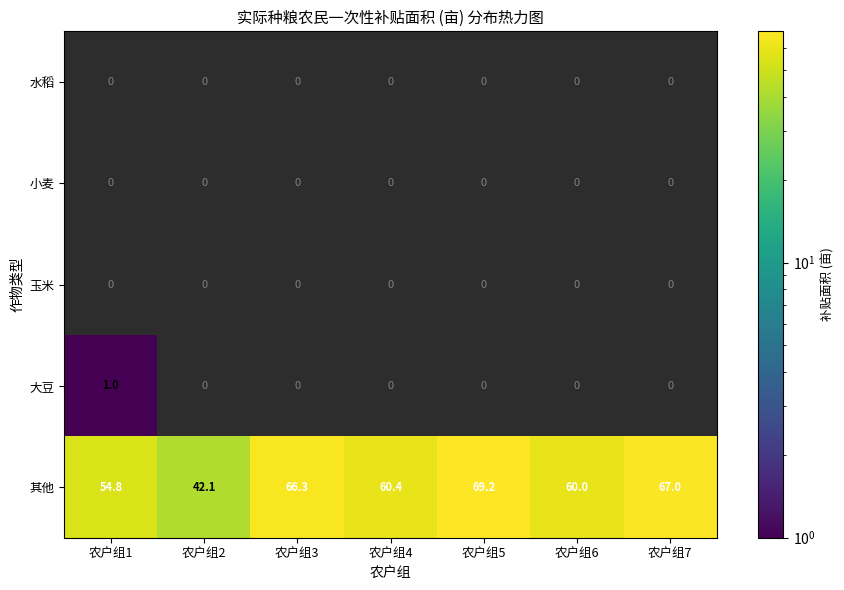

Is the value of 其他 at 农户组4 greater than the value of 大豆 at 农户组1?

Yes